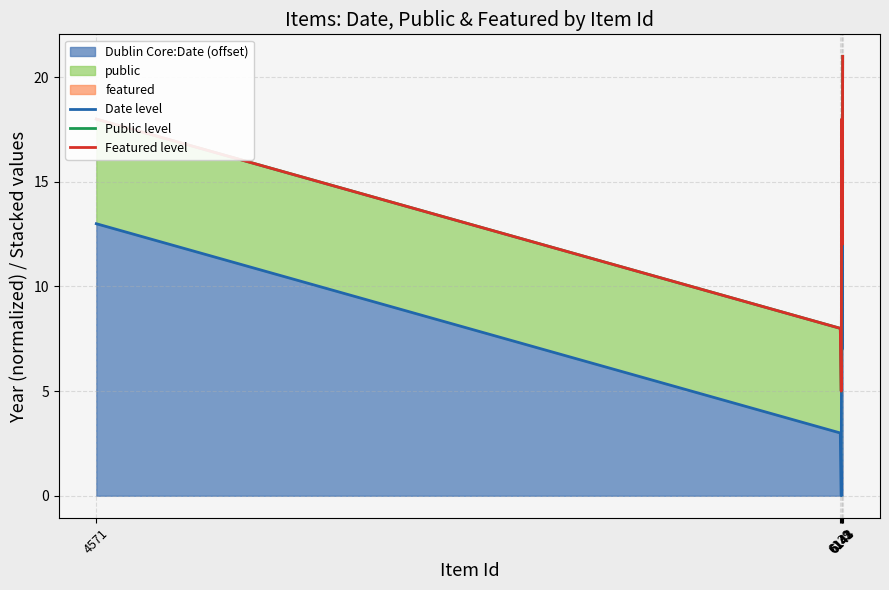

Reading left to right, what are all the values shown in this chart?

Date level: 4571=13	6139=3	6141=0	6142=13	6143=7	6144=16
Public level: 4571=18	6139=8	6141=5	6142=18	6143=12	6144=21
Featured level: 4571=18	6139=8	6141=5	6142=18	6143=12	6144=21